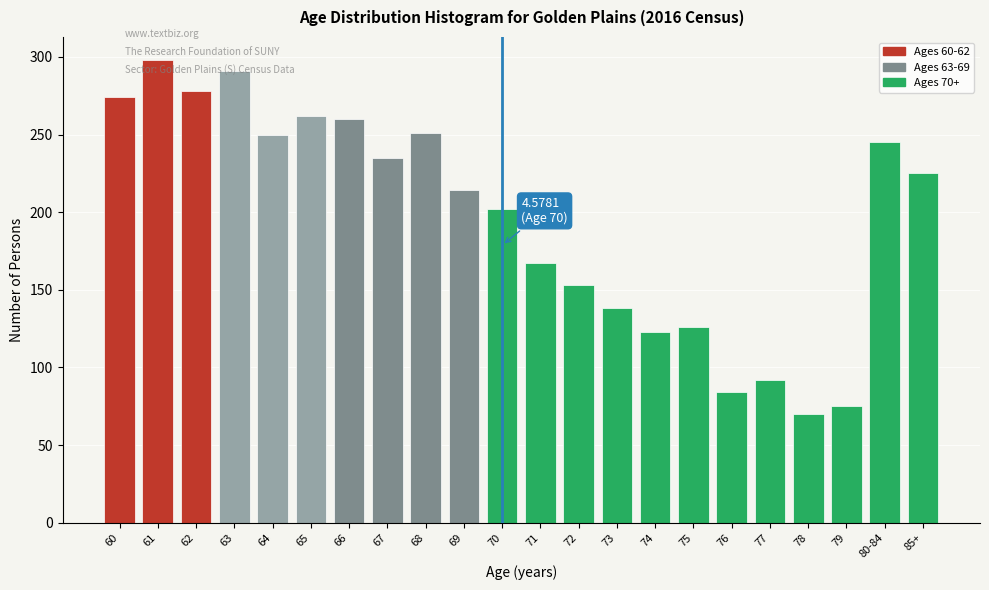

What is the greatest value displayed?

298